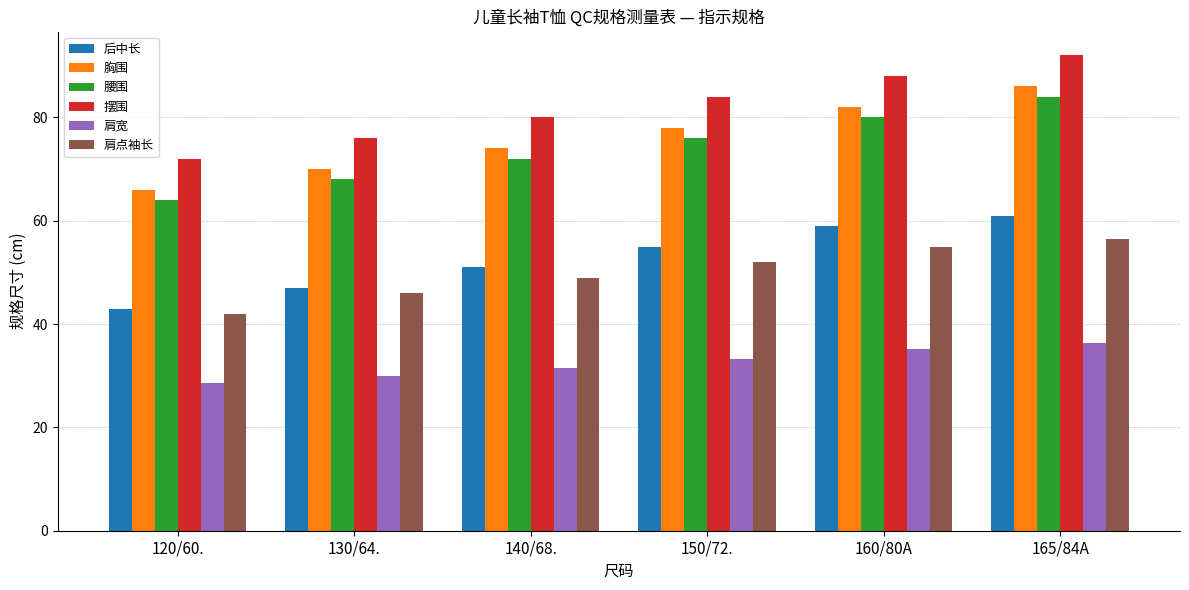

At which category is the sum across all series the highest?

165/84A